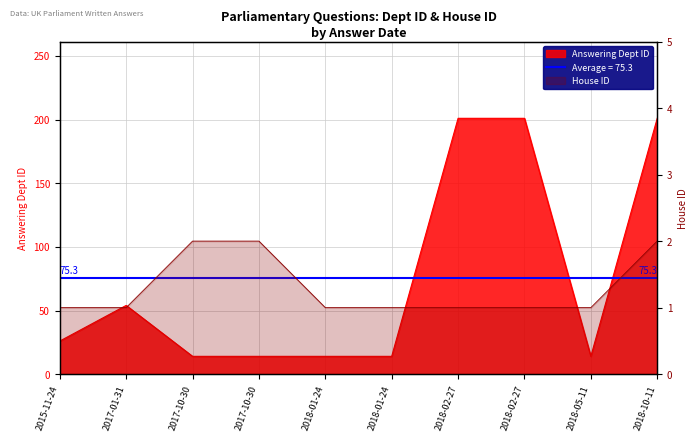

What is the difference between the highest and lowest values at 2018-02-27?

200